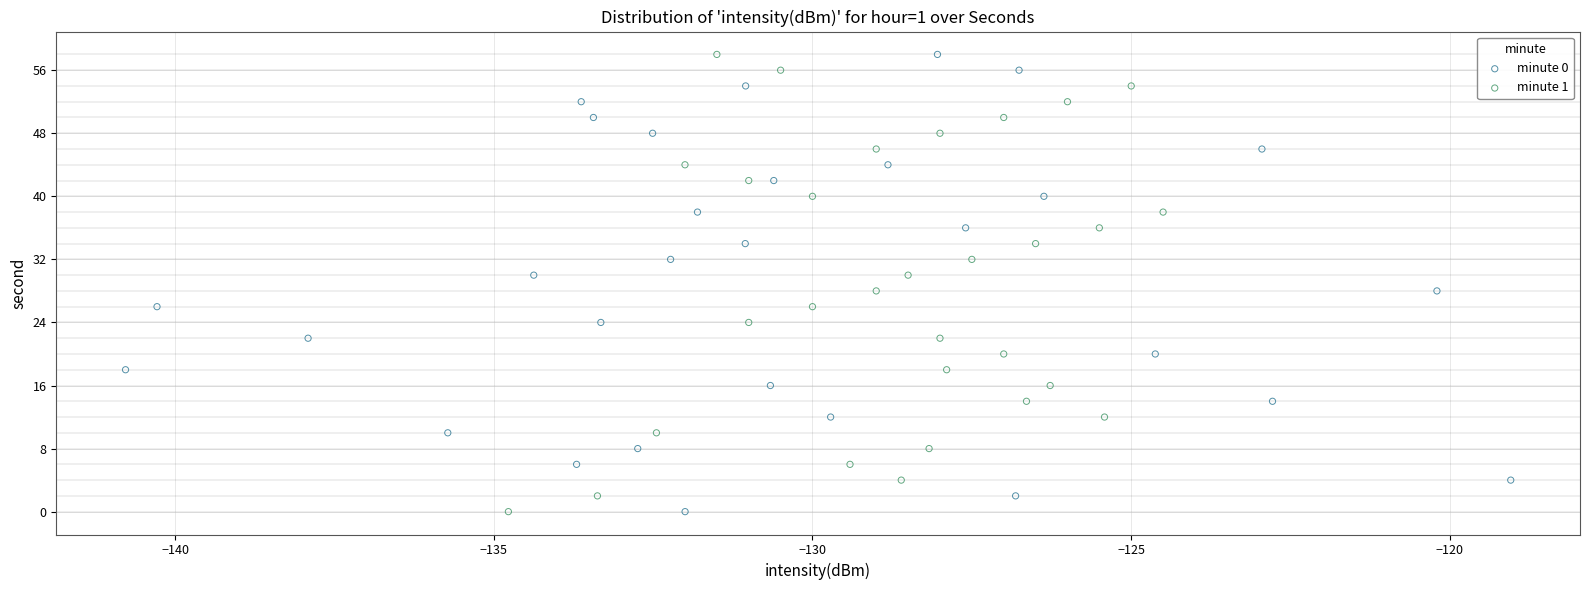

What are all the series names shown in the legend?

minute 0, minute 1